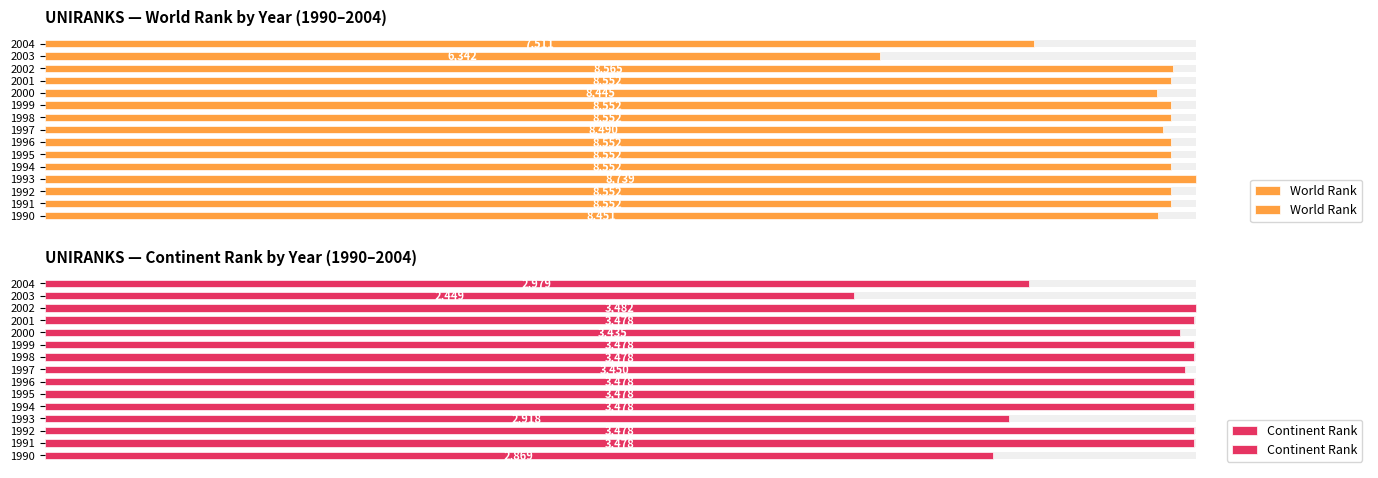

Count the number of data series in this chart.

2